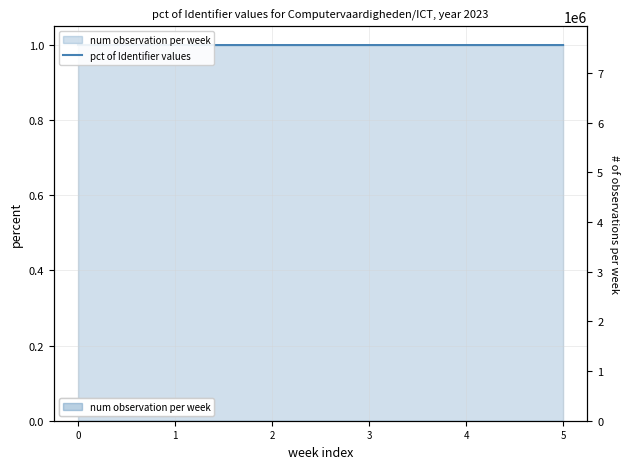

What value does the data have at 0?

1.0